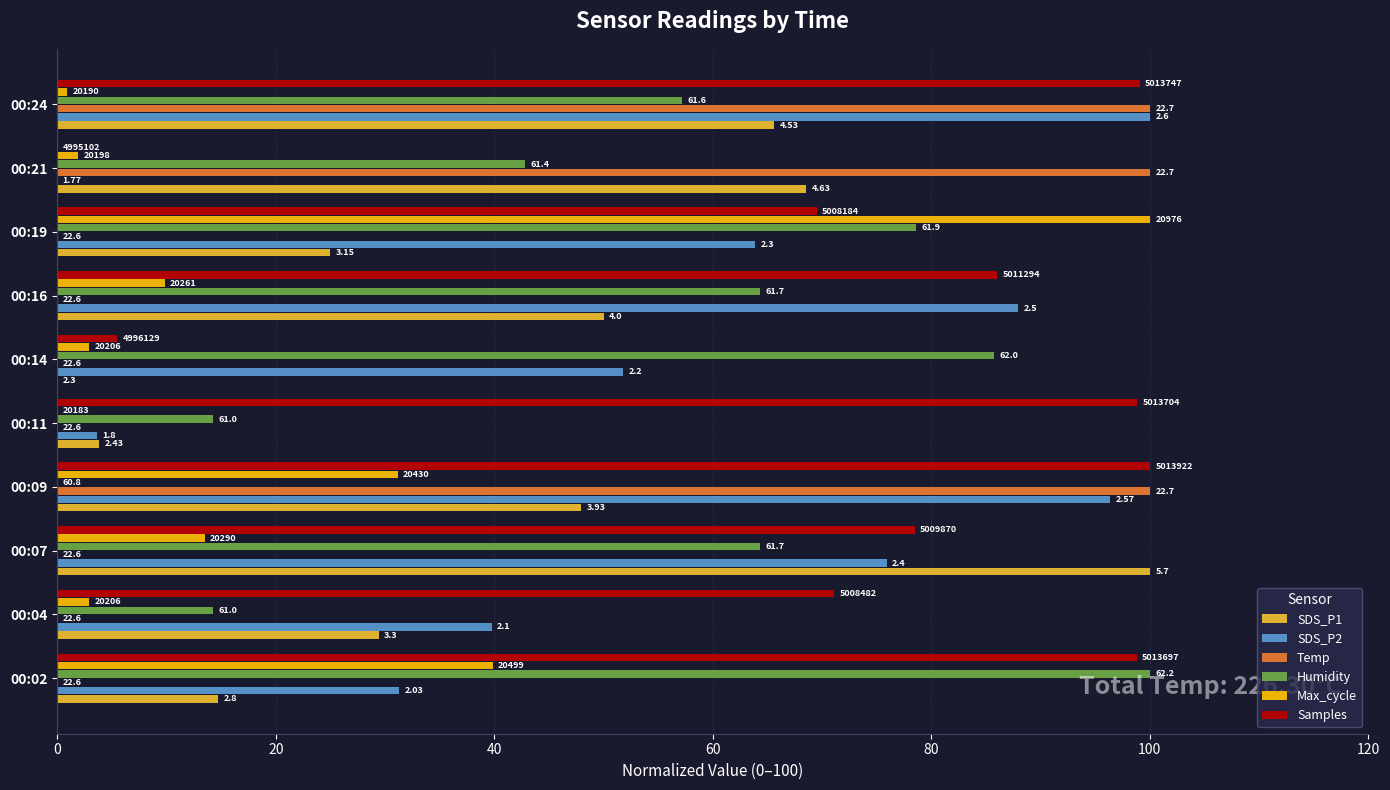

What are all the series names shown in the legend?

SDS_P1, SDS_P2, Temp, Humidity, Max_cycle, Samples